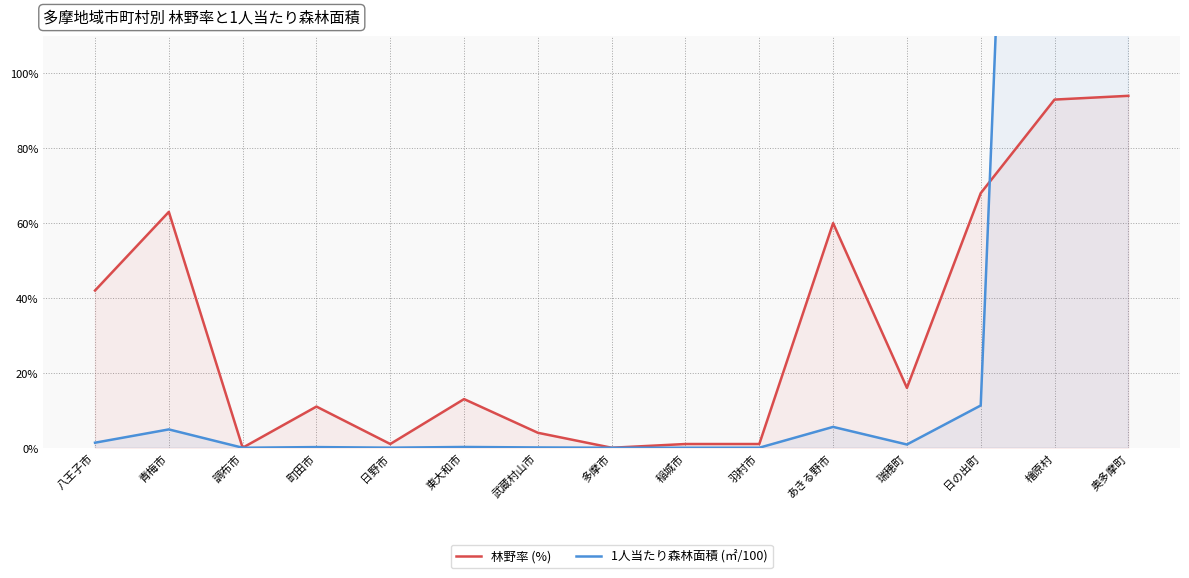

In 林野率 (%), how many points are higher than both neighbors (excluding endpoints)?

4